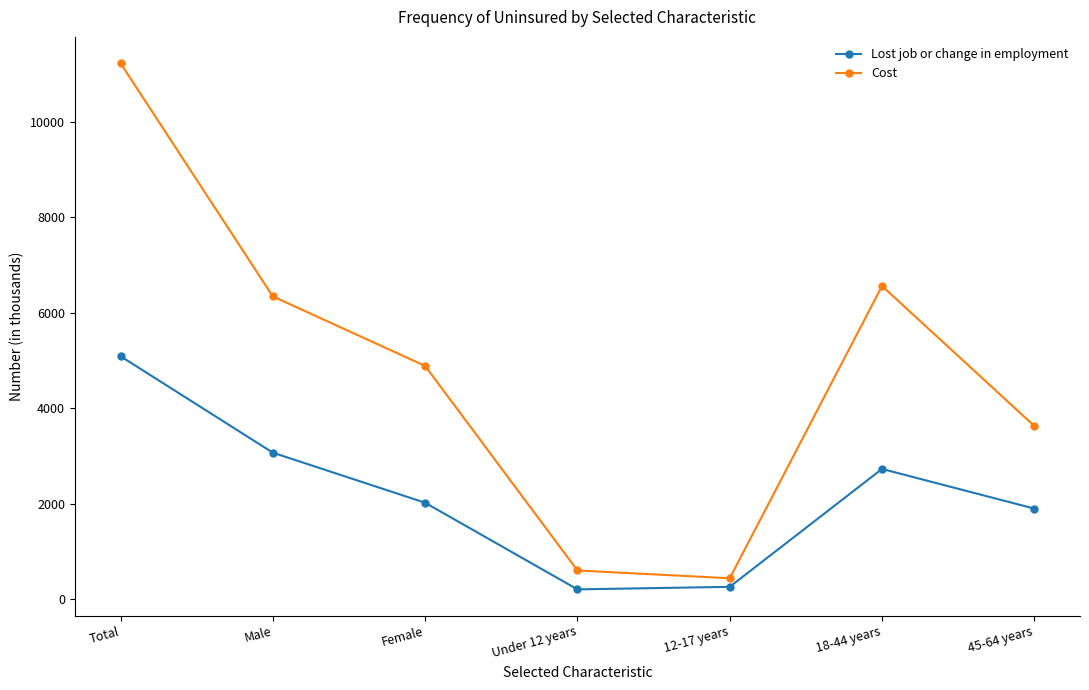

What are all the series names shown in the legend?

Lost job or change in employment, Cost